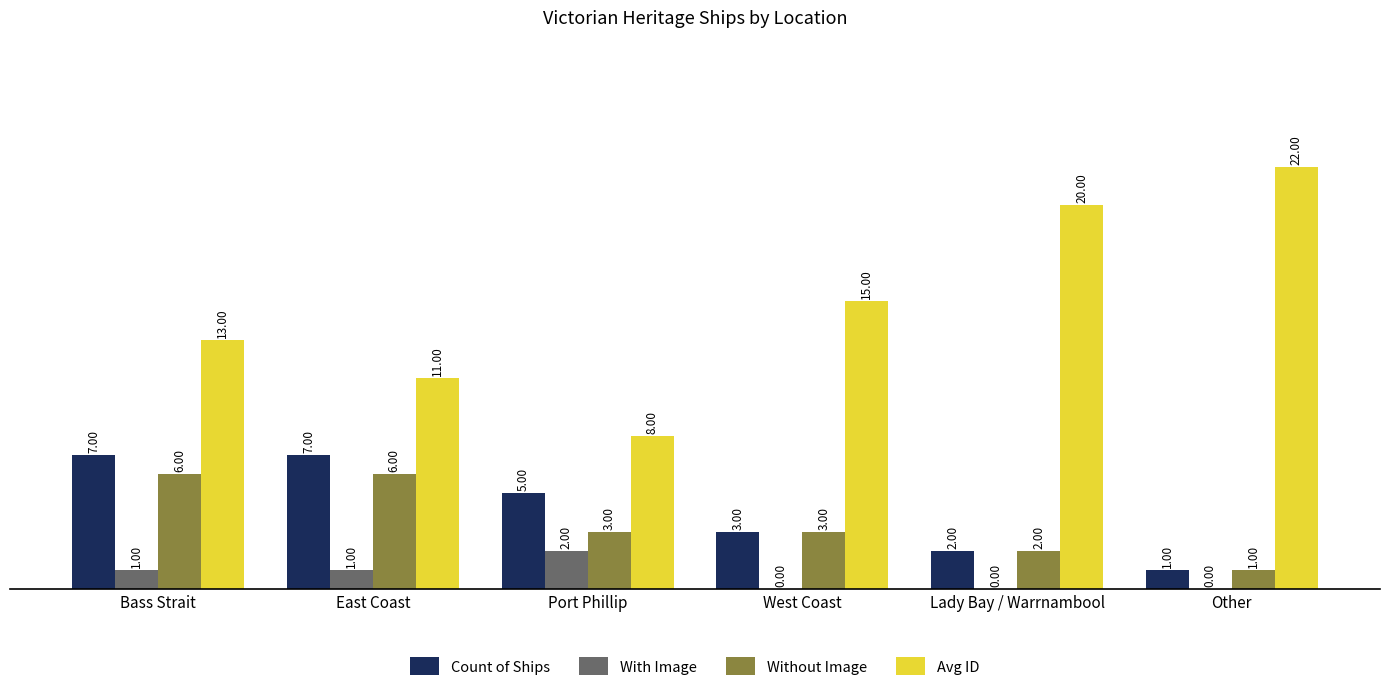

Is it true that Count of Ships equals 2 at Lady Bay / Warrnambool?

True